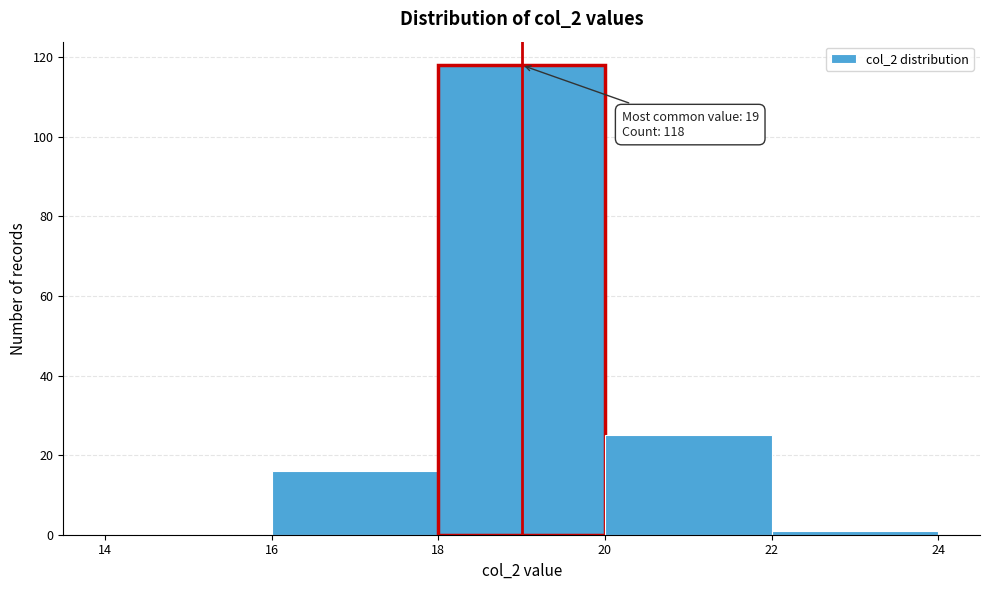

Which range on the x-axis has the tallest bar?

18 to 20